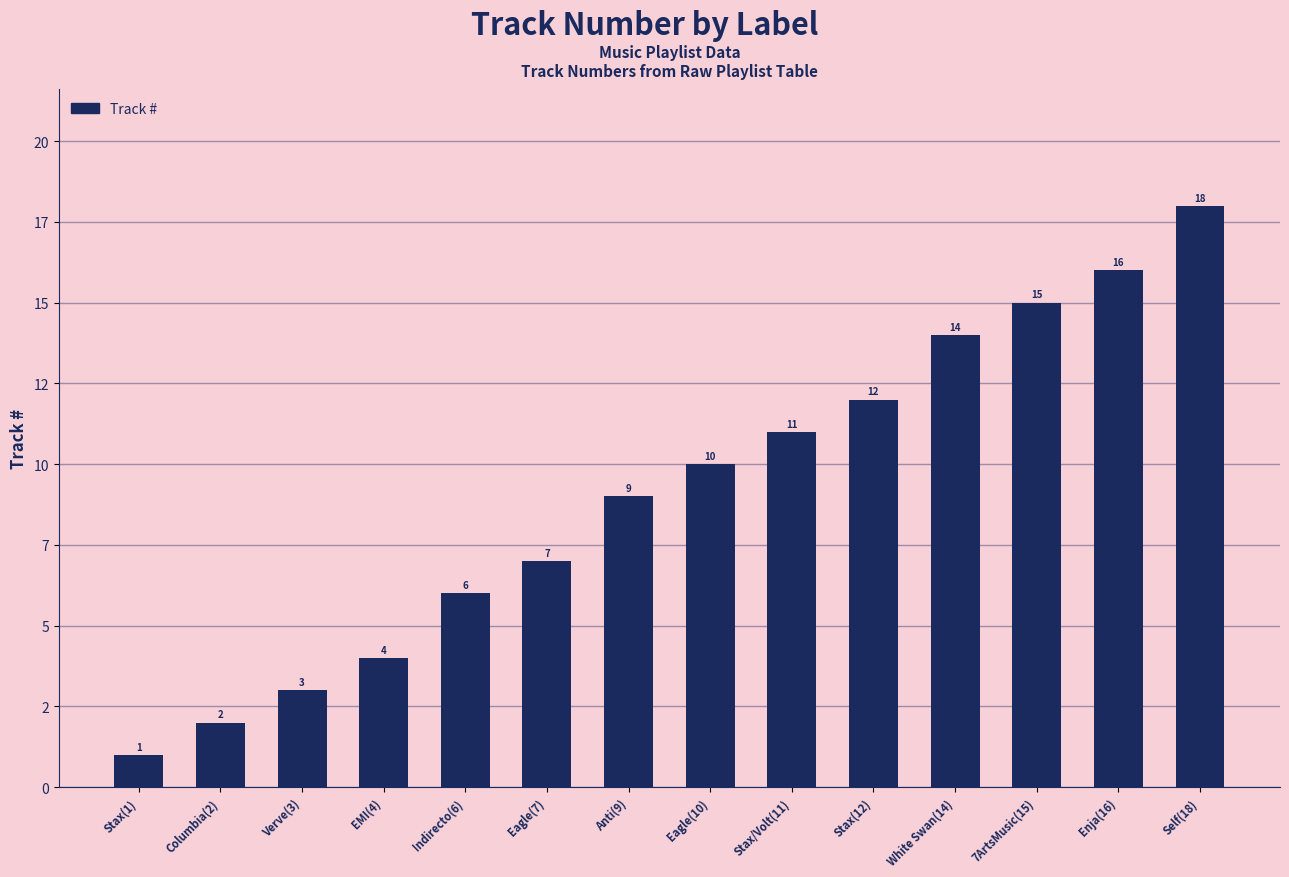

What is the approximate value at Eagle(7), to the nearest 5?

5